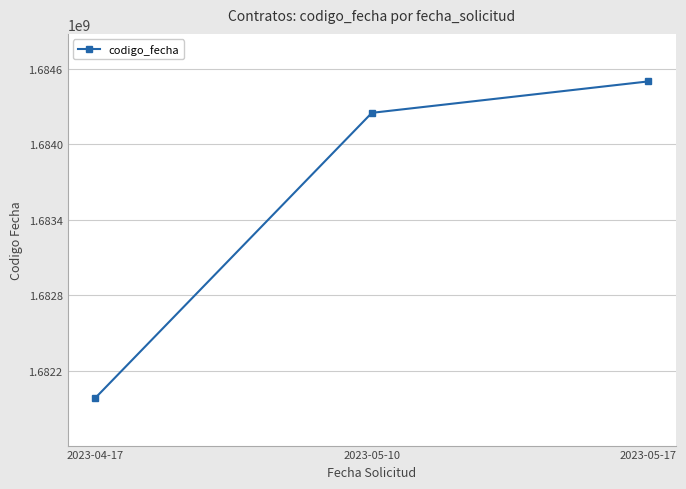

The chart shows a value of 2711717096 at 2023-04-17. True or false?

False